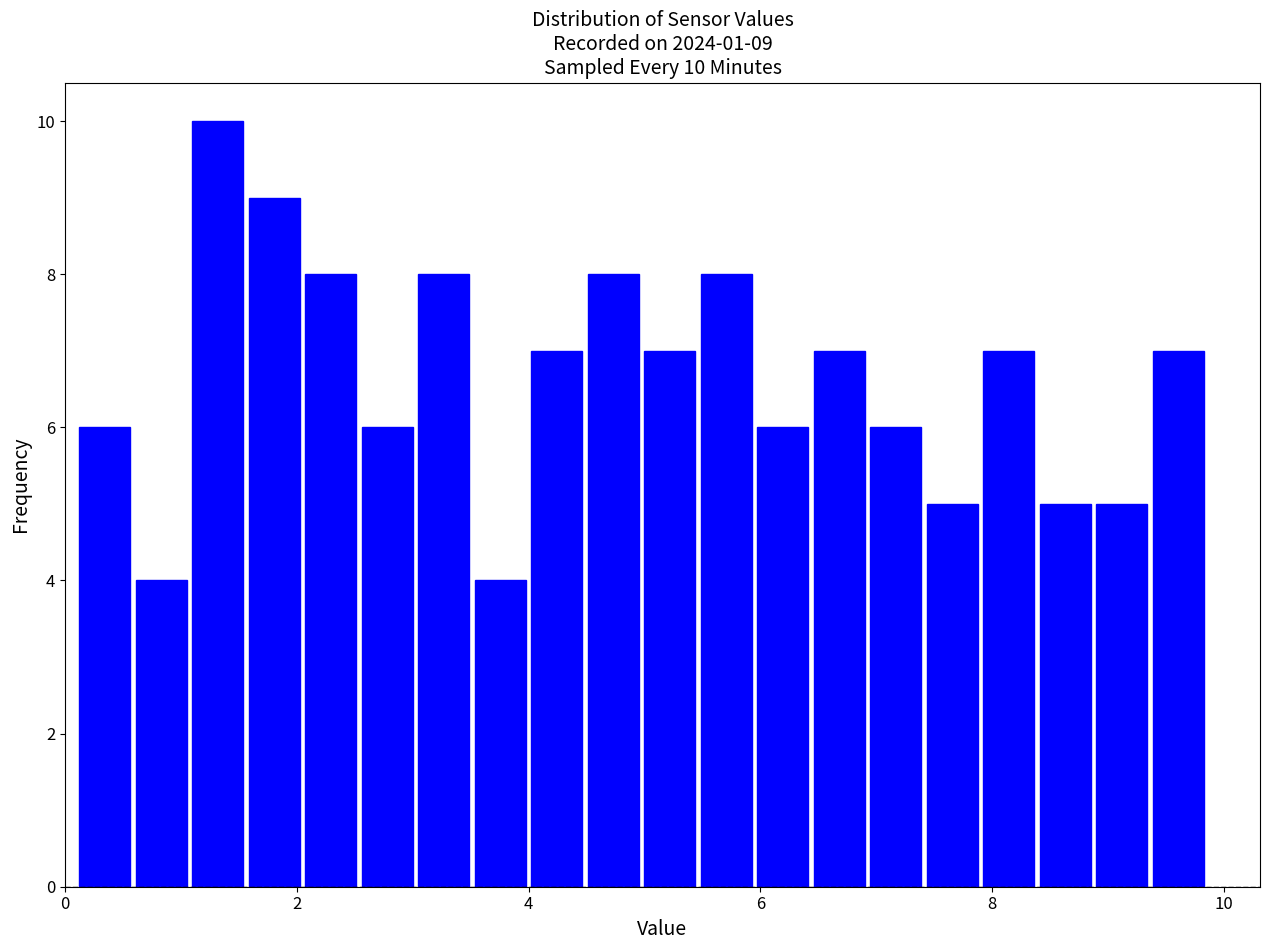

Around what value on the x-axis is the tallest bar? Give the approximate position of its centre, as read against the axis.

1.4